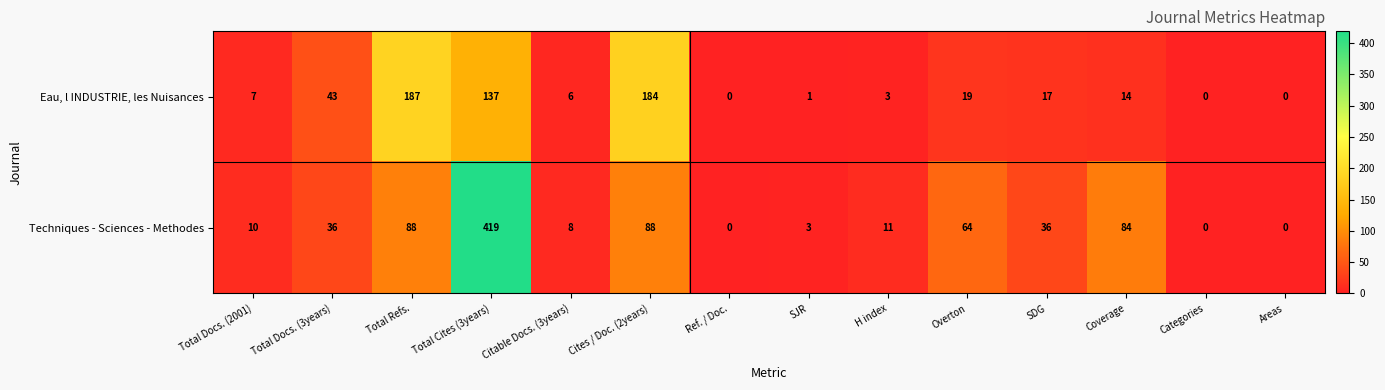

At which category does the chart reach its peak across all series?

Total Cites (3years)